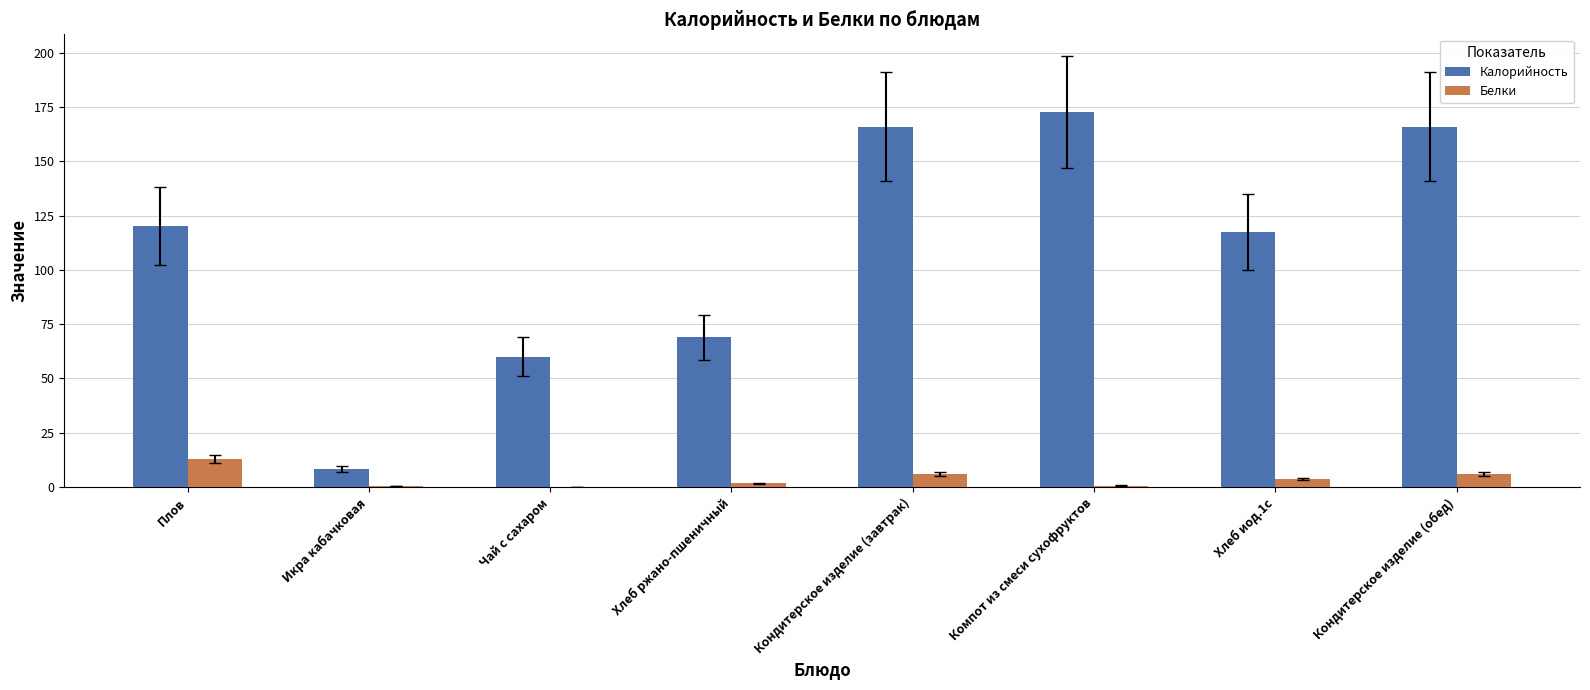

What is the average value of the Белки series?

3.9